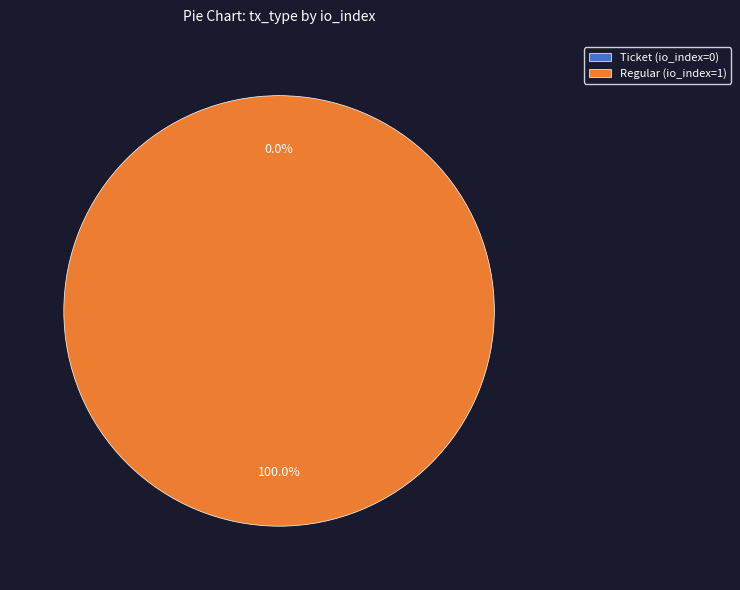

What is the smallest slice in the pie chart?

Ticket (io_index=0)